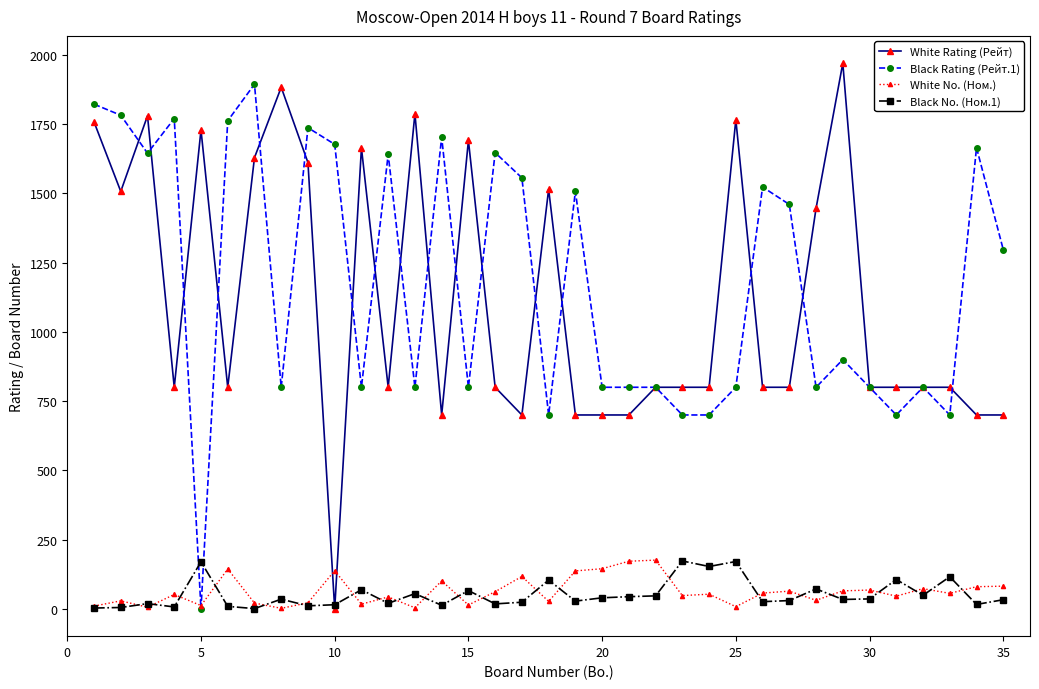

Which series ends up on top after the final intersection of Black Rating (Рейт.1) and Black No. (Ном.1)?

Black Rating (Рейт.1)